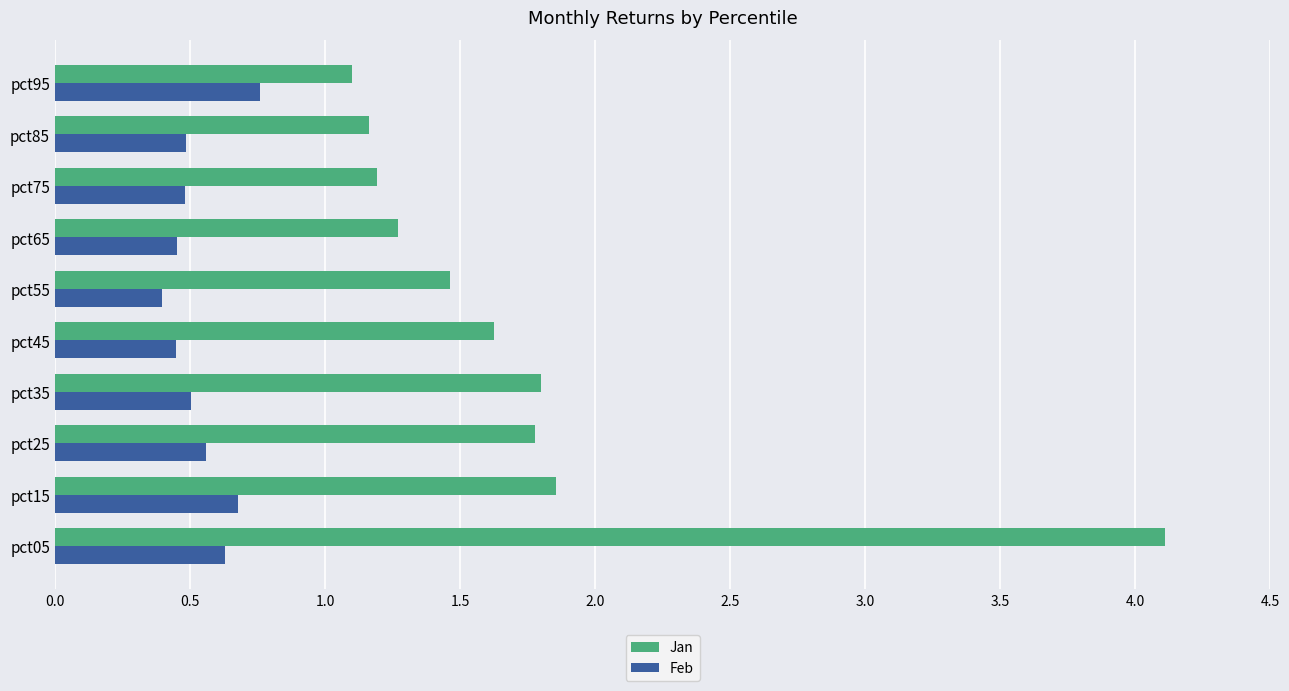

Which series has the widest spread of values?

Jan